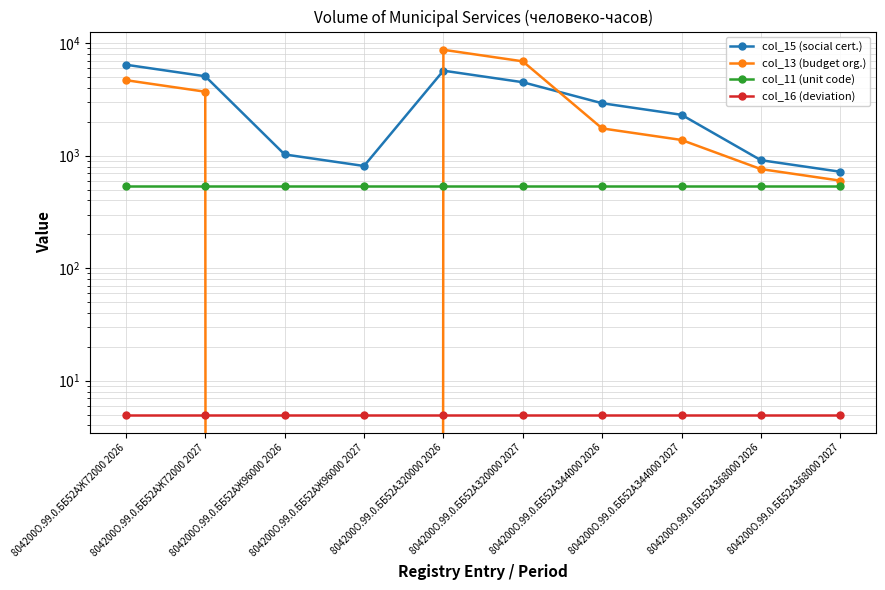

What is the maximum value shown in the chart?

8740